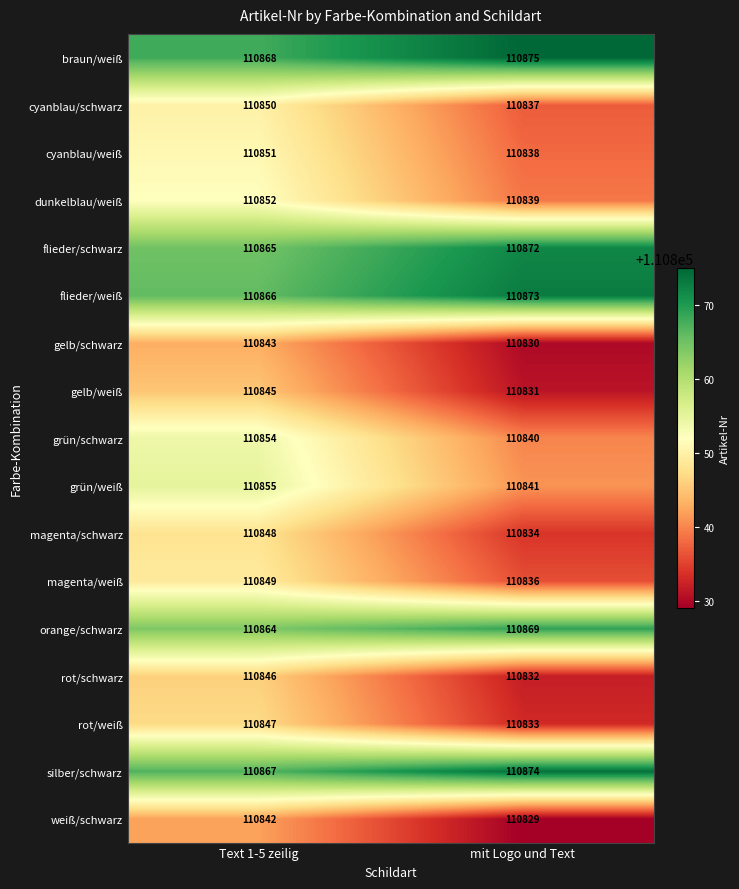

List the labels in order of rot/schwarz value, smallest first.

mit Logo und Text, Text 1-5 zeilig